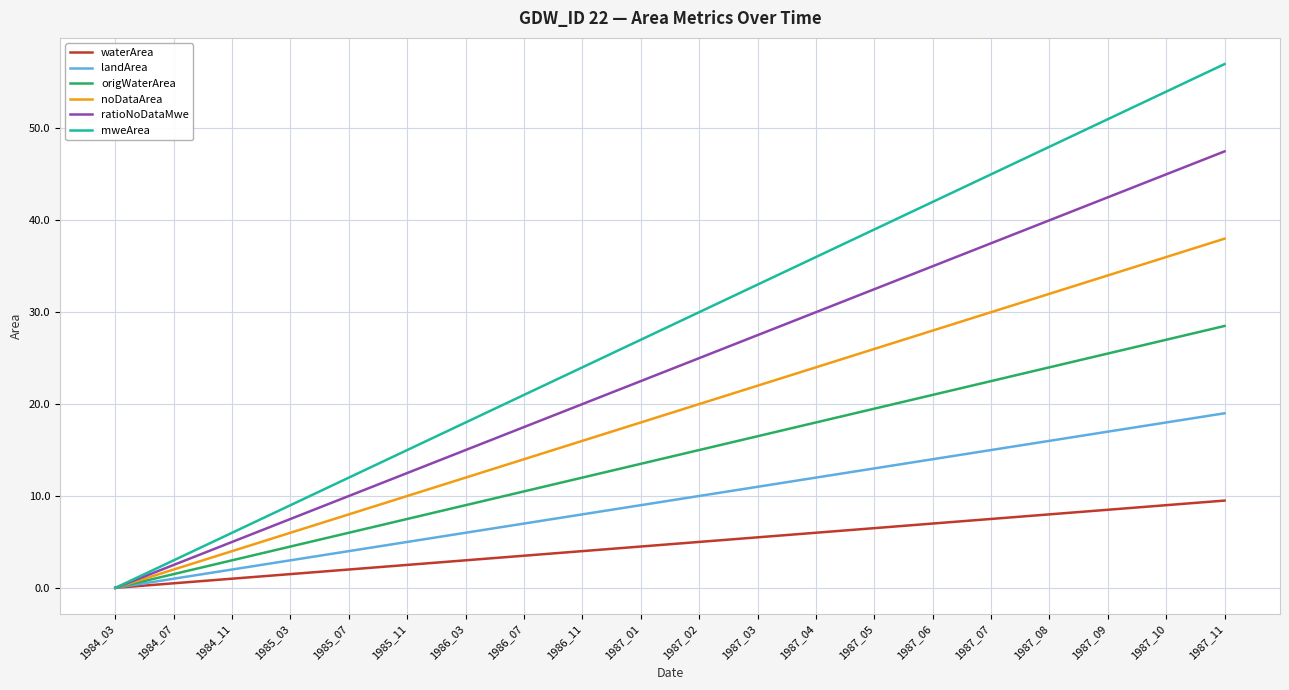

Which series has the widest spread of values?

mweArea